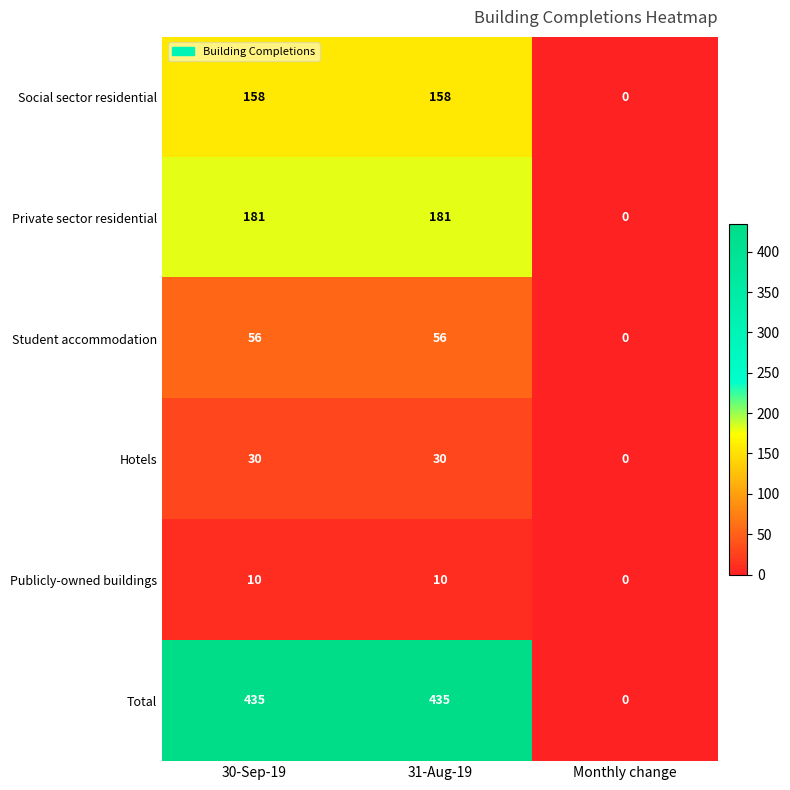

Is it true that Publicly-owned buildings equals -7 at Monthly change?

False